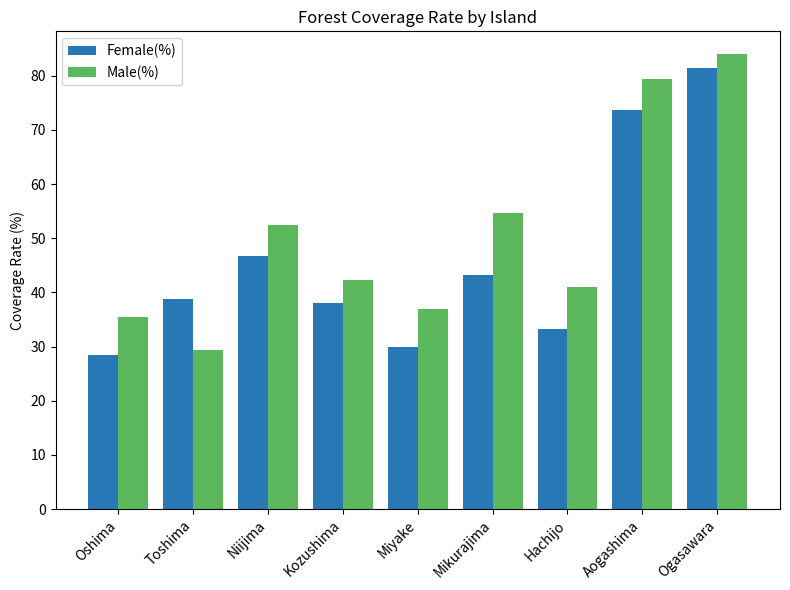

What is the sum of all Female(%) values?

413.8